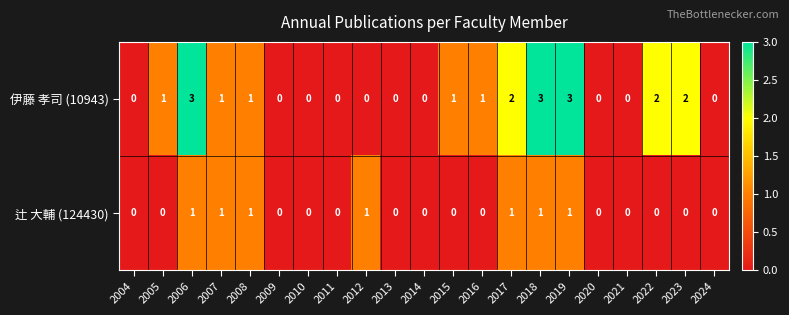

How many values in the 伊藤 孝司 (10943) series are below 1?

10